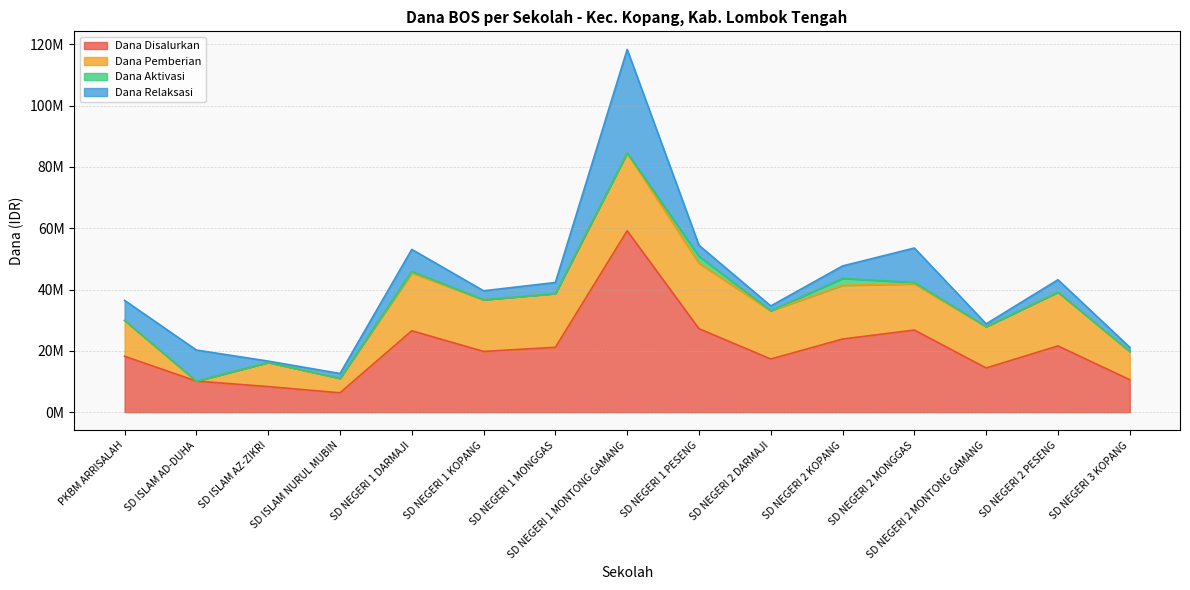

Does the chart have visible grid lines?

Yes